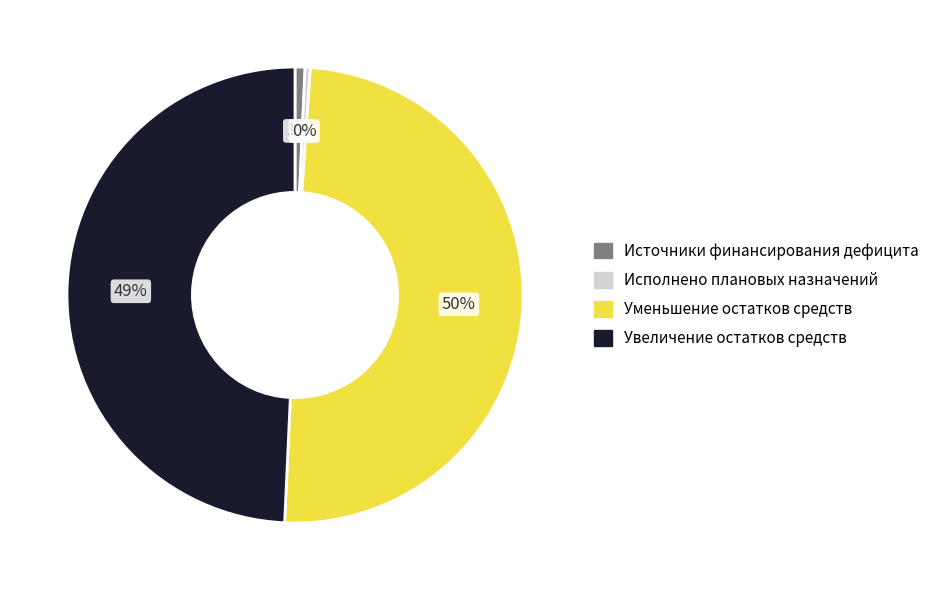

Is it true that Уменьшение остатков средств is 55% of the pie?

False